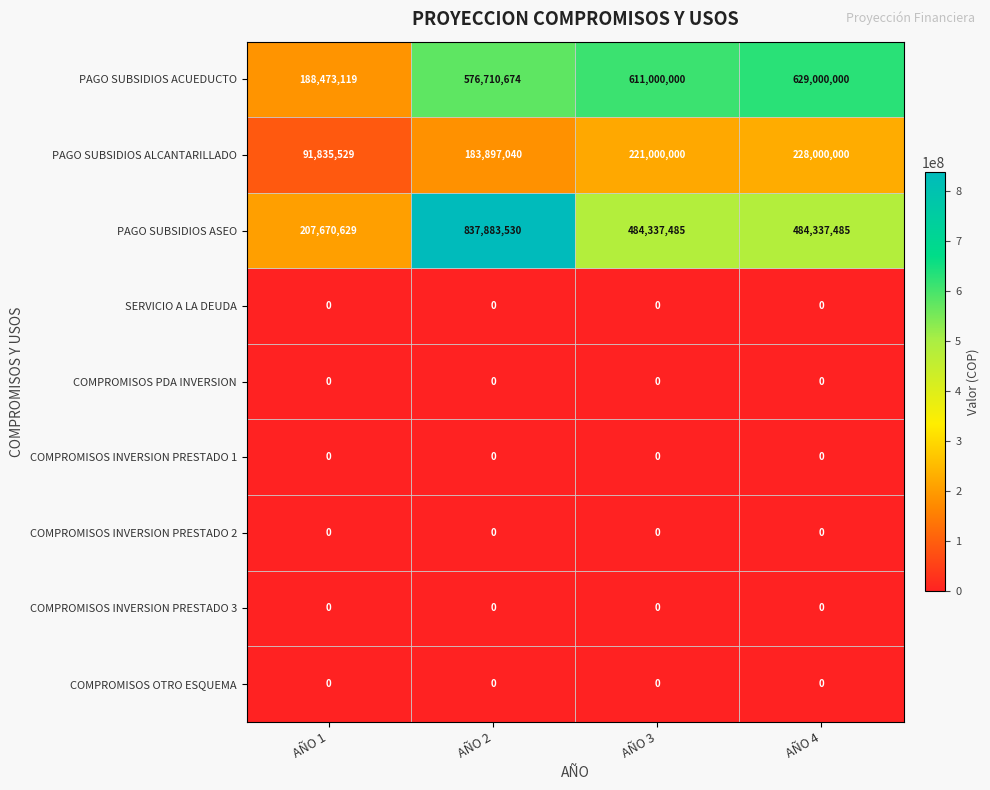

What is the spread (max minus min) of values at AÑO 2?

837883530